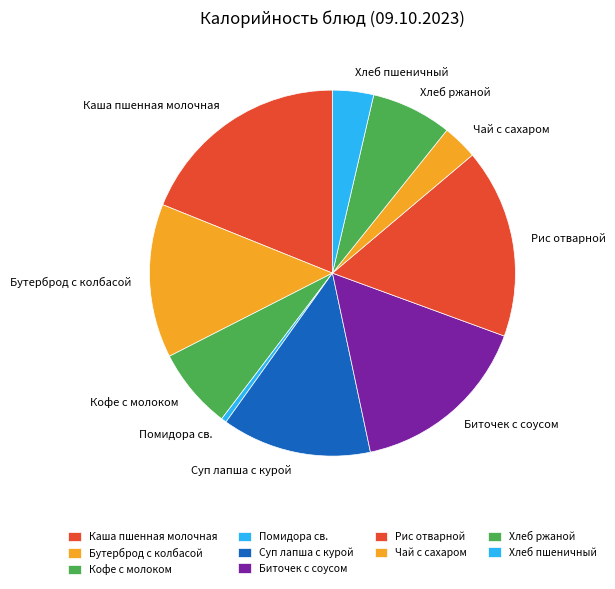

Which has a higher value, Хлеб ржаной or Биточек с соусом?

Биточек с соусом